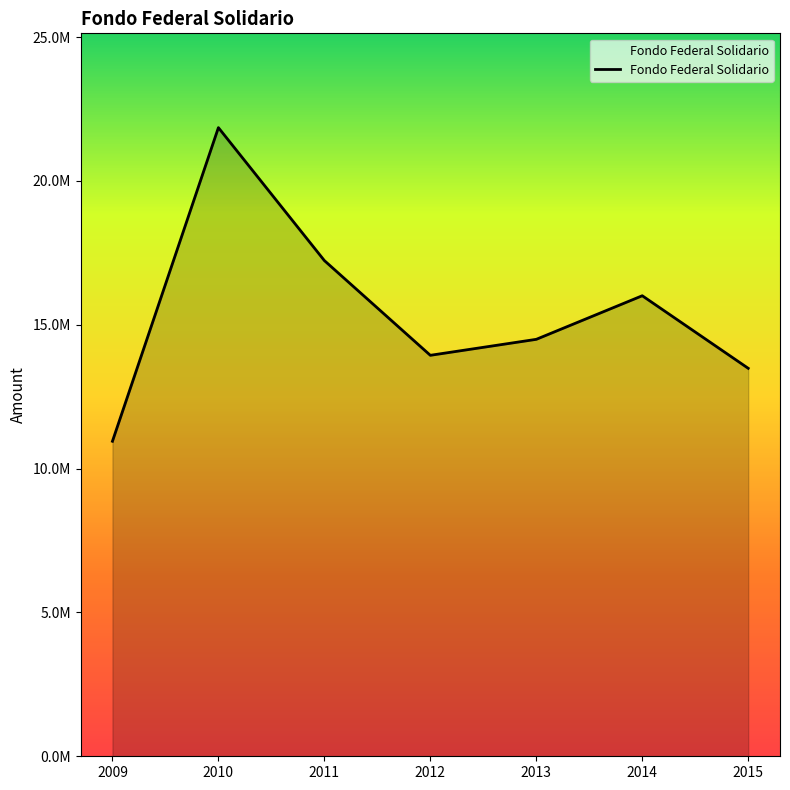

Is it true that the value at 2015 is 13485766.7?

True